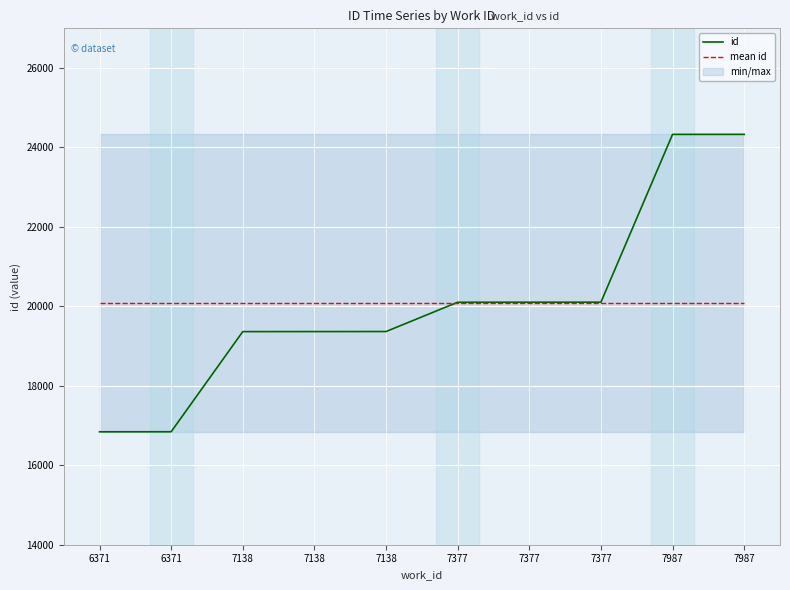

Where do mean id and id first cross each other?

7138 and 7377